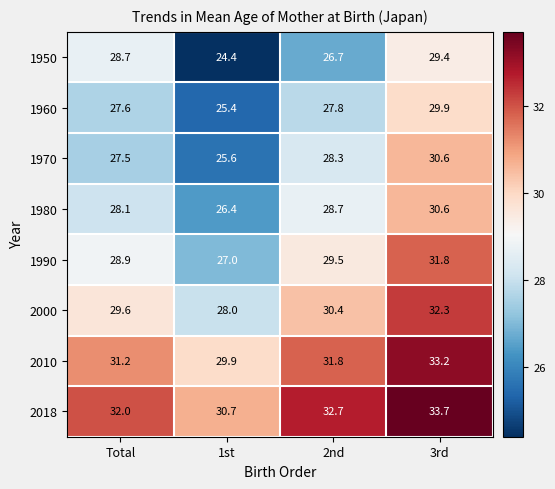

How many values in the 2018 series are below 32?

1